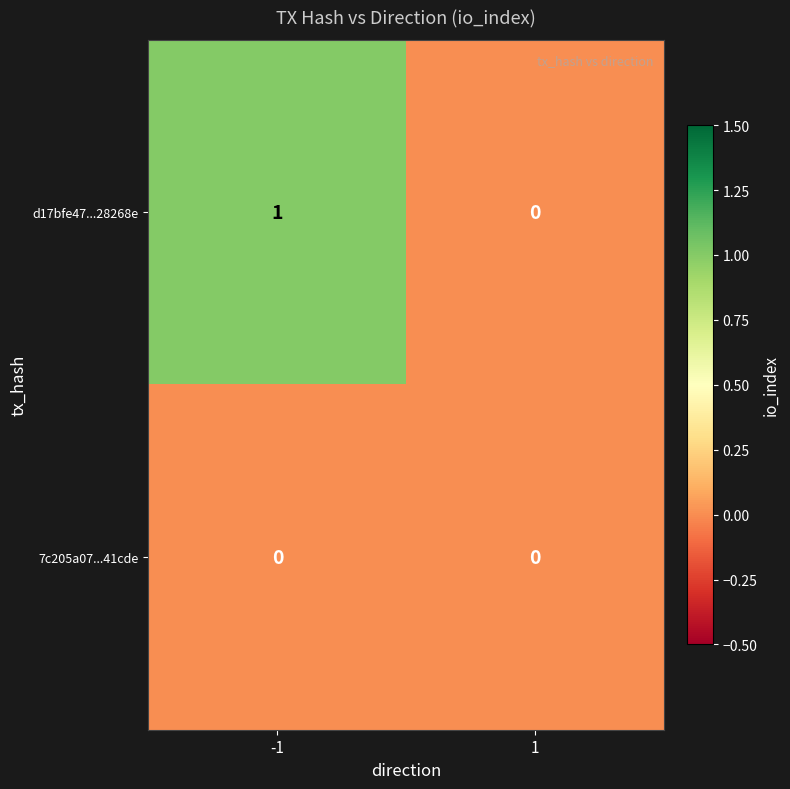

Reading left to right, extract all data points from this chart.

d17bfe47...28268e: 1	0
7c205a07...41cde: 0	0